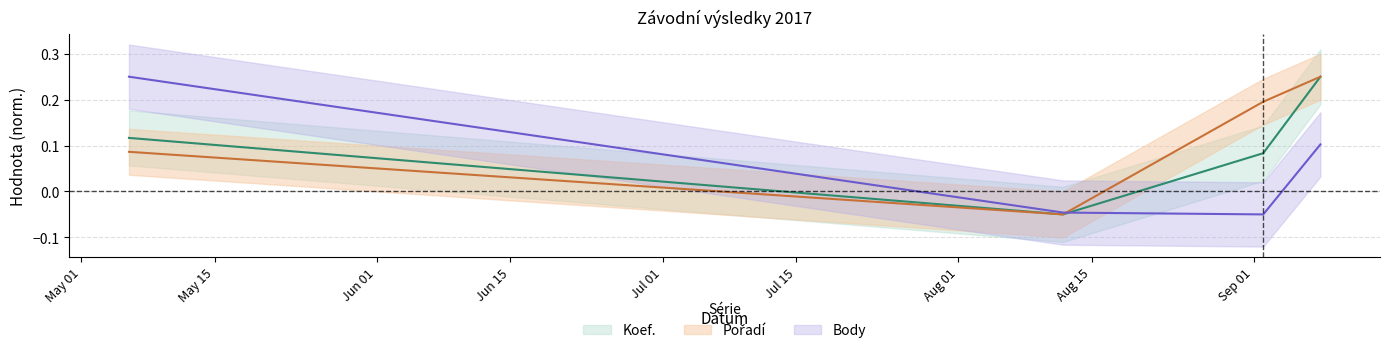

Which series has the widest spread of values?

Koef.